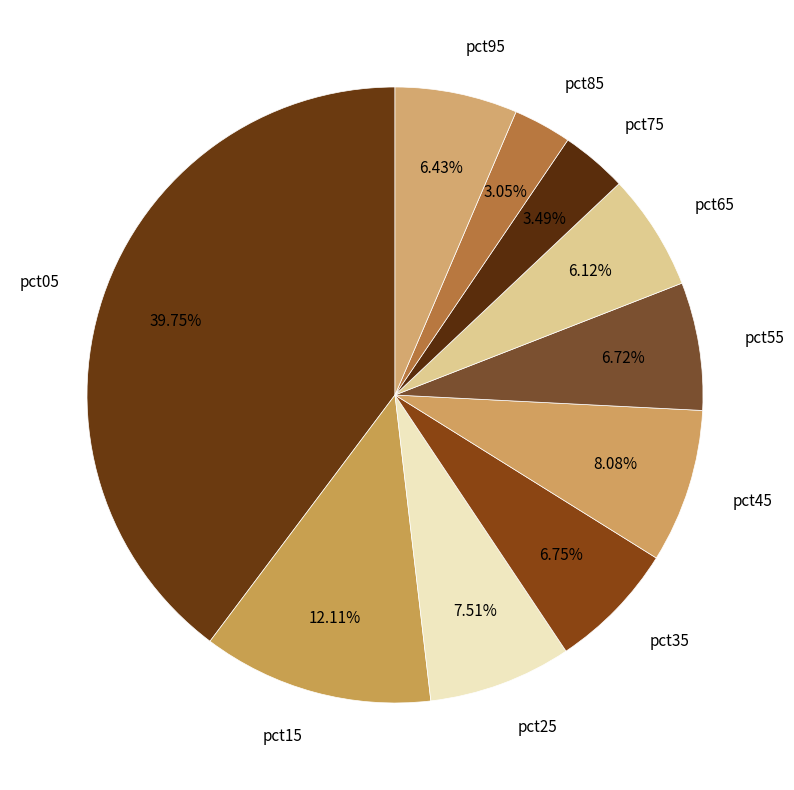

Which has a higher value, pct45 or pct75?

pct45